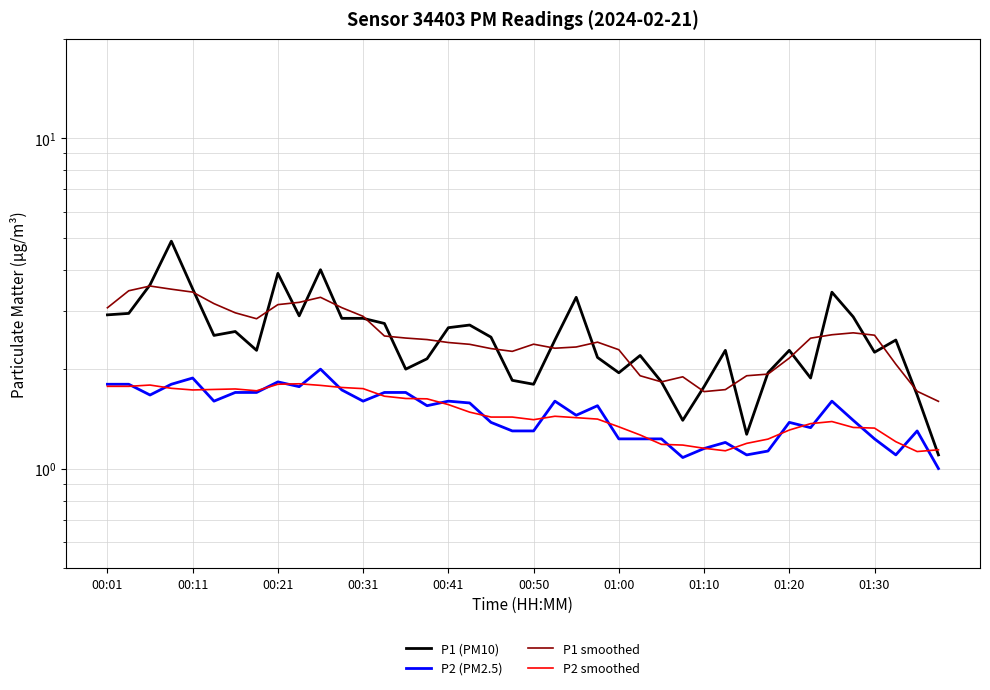

What is the greatest value displayed?

4.9